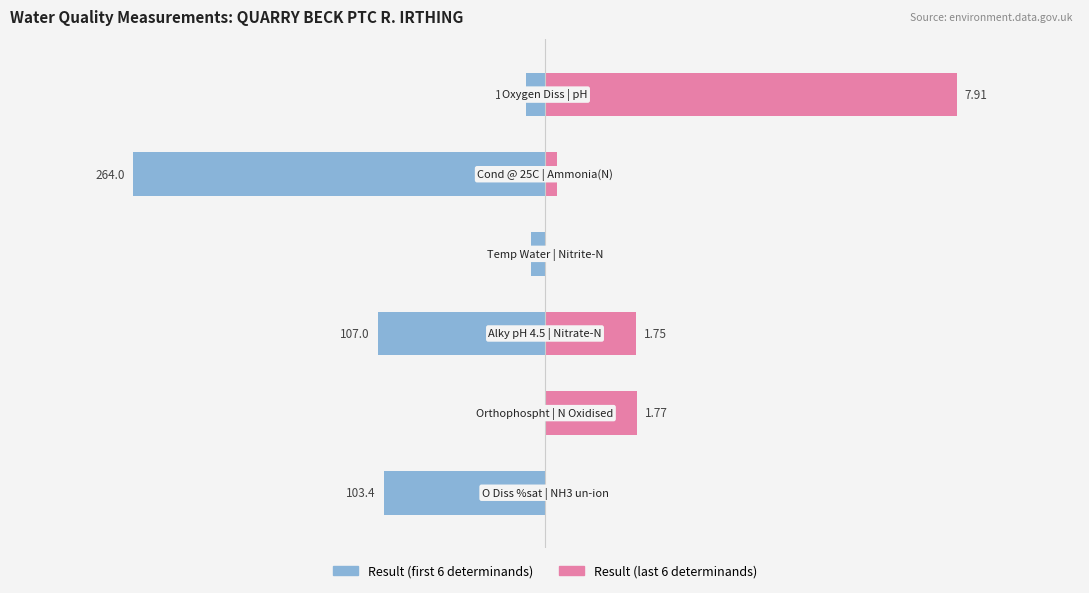

Which series has the largest range (max minus min)?

Result (first 6)